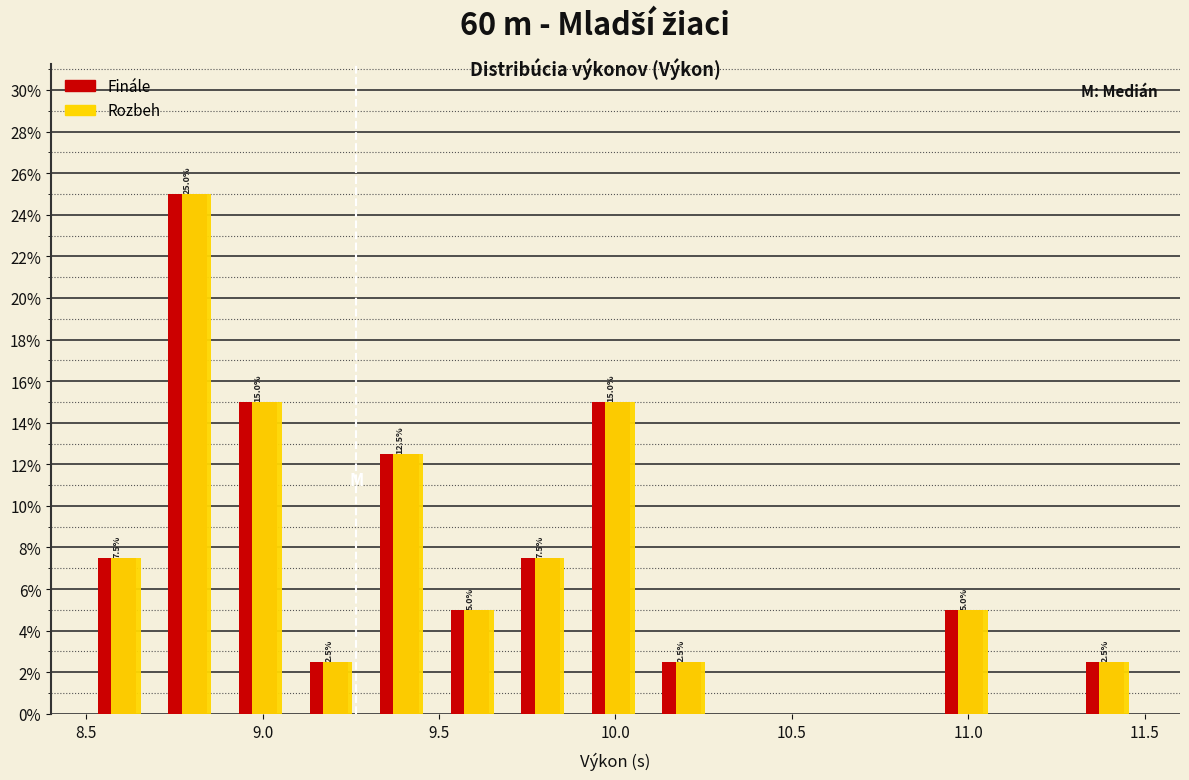

In the Finále series, which range on the x-axis has the tallest bar?

8.7 to 8.9